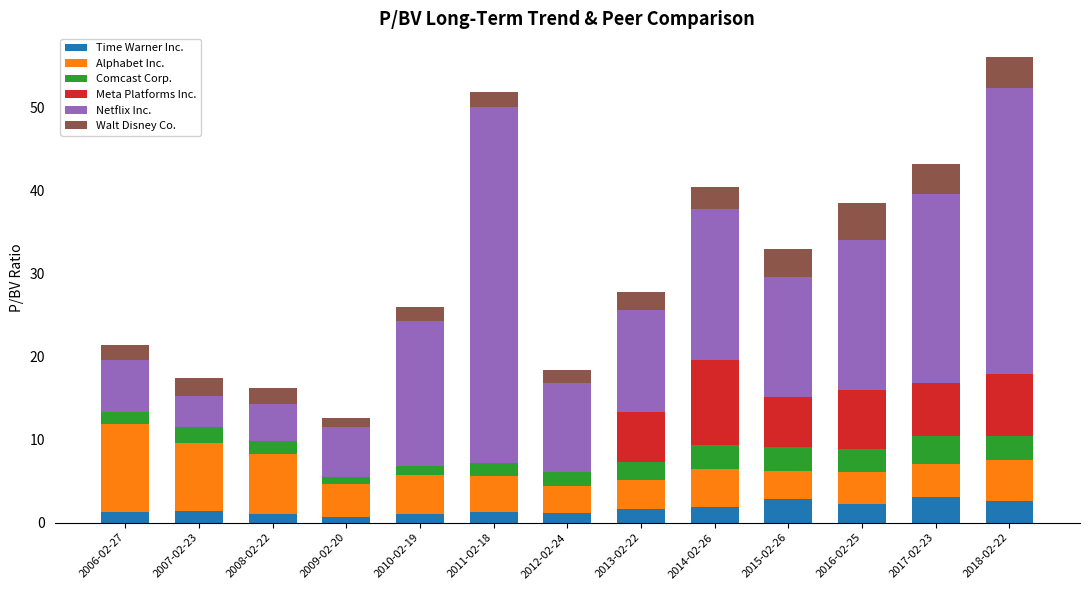

What is the sum of all Time Warner Inc. values?

22.0